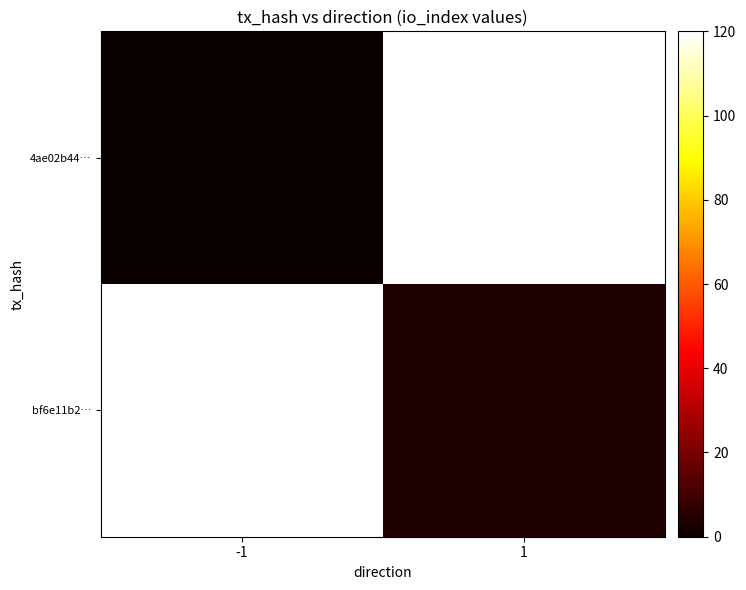

At which category does the chart reach its peak across all series?

1